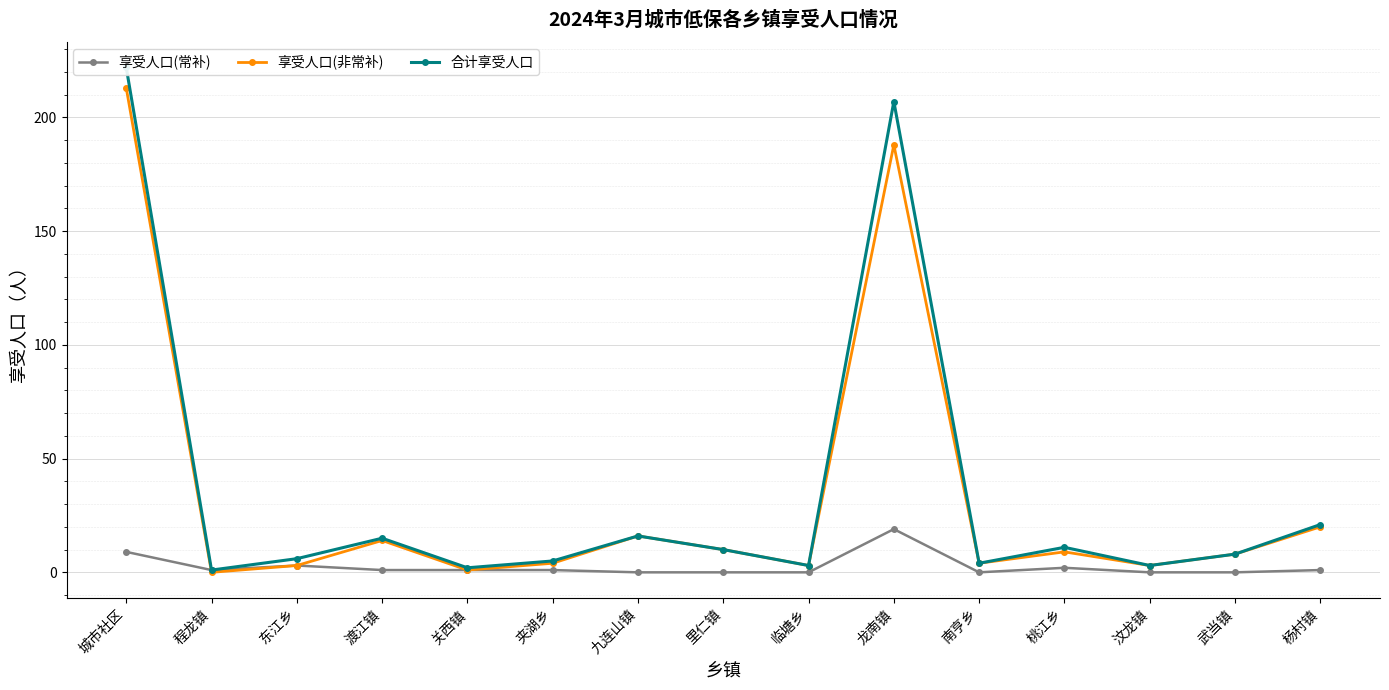

Does the chart display data point markers on the line(s)?

Yes